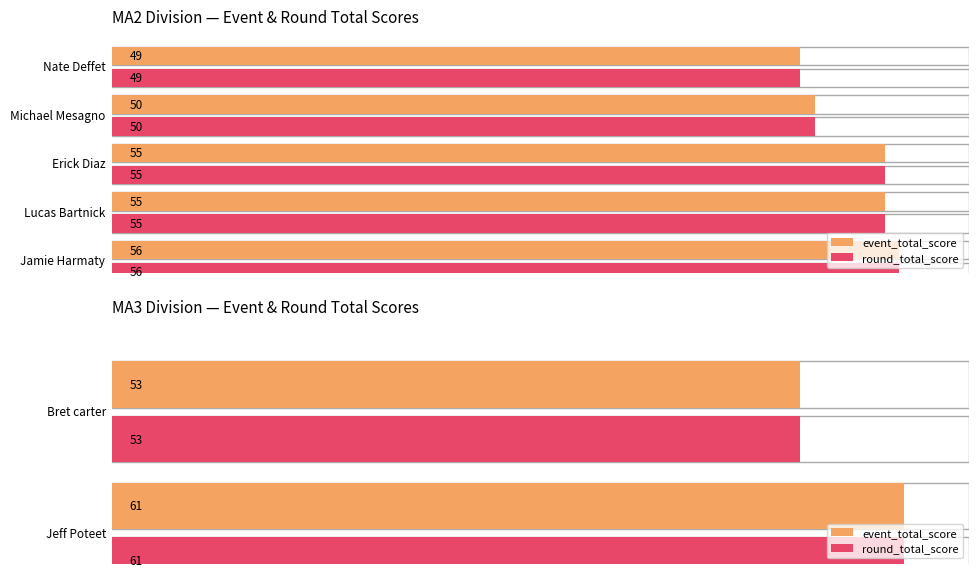

At which category does the chart reach its peak across all series?

Jeff Poteet